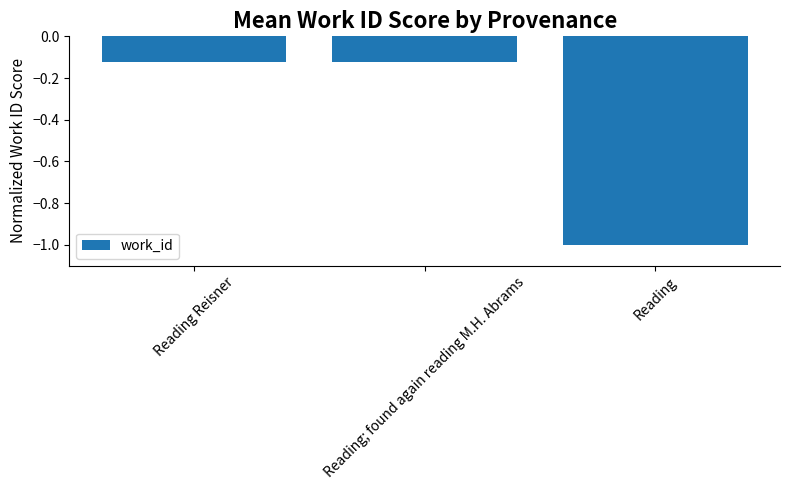

What is the change in value from Reading; found again reading M.H. Abrams to Reading?

-0.9